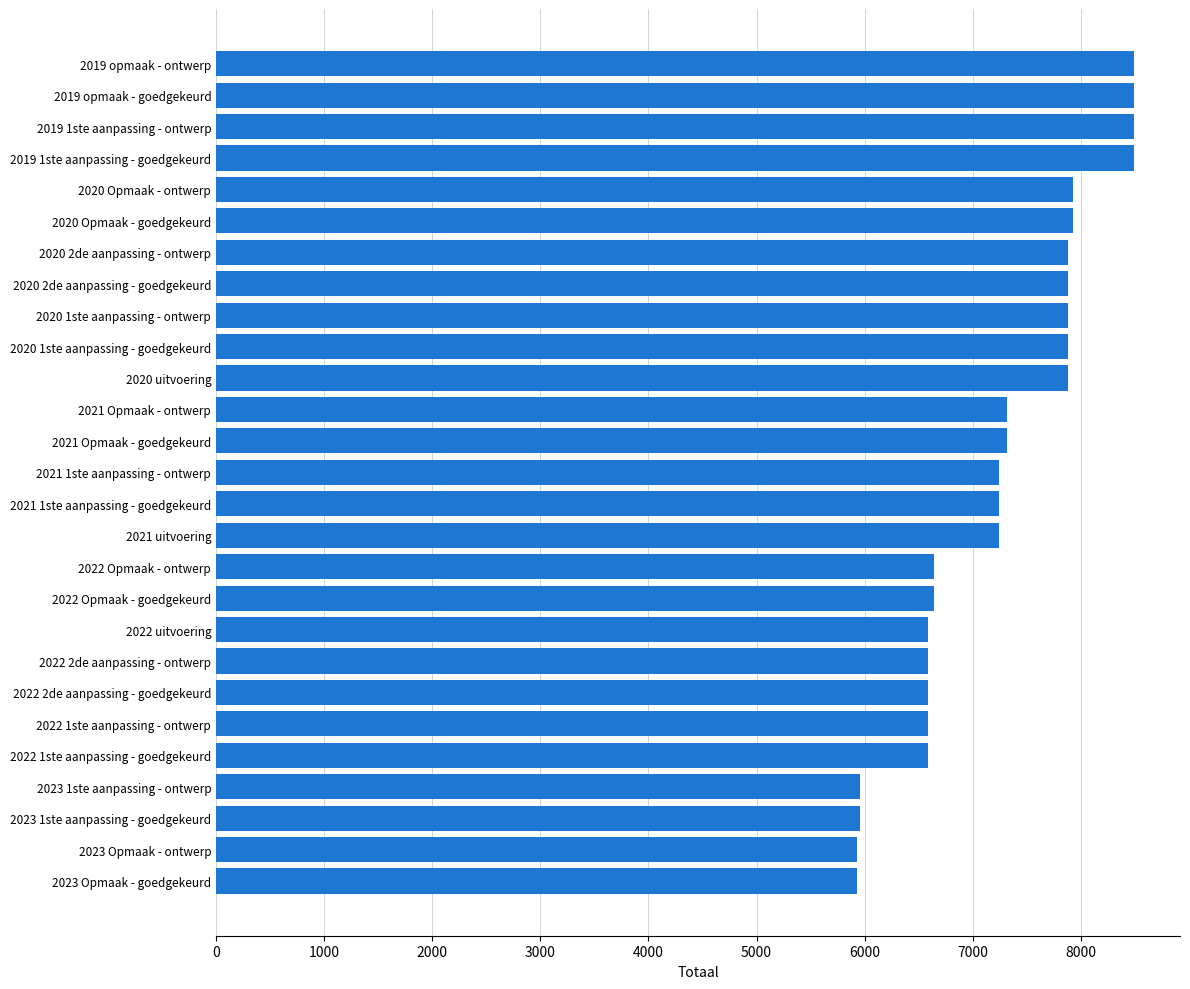

What is the greatest value displayed?

8493